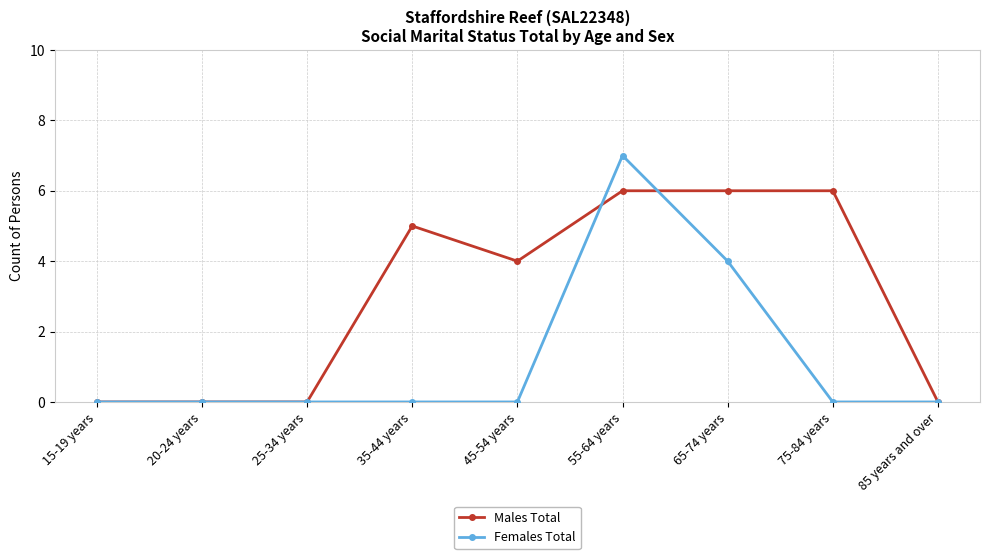

Rank the series by their average value, from highest to lowest.

Males Total, Females Total